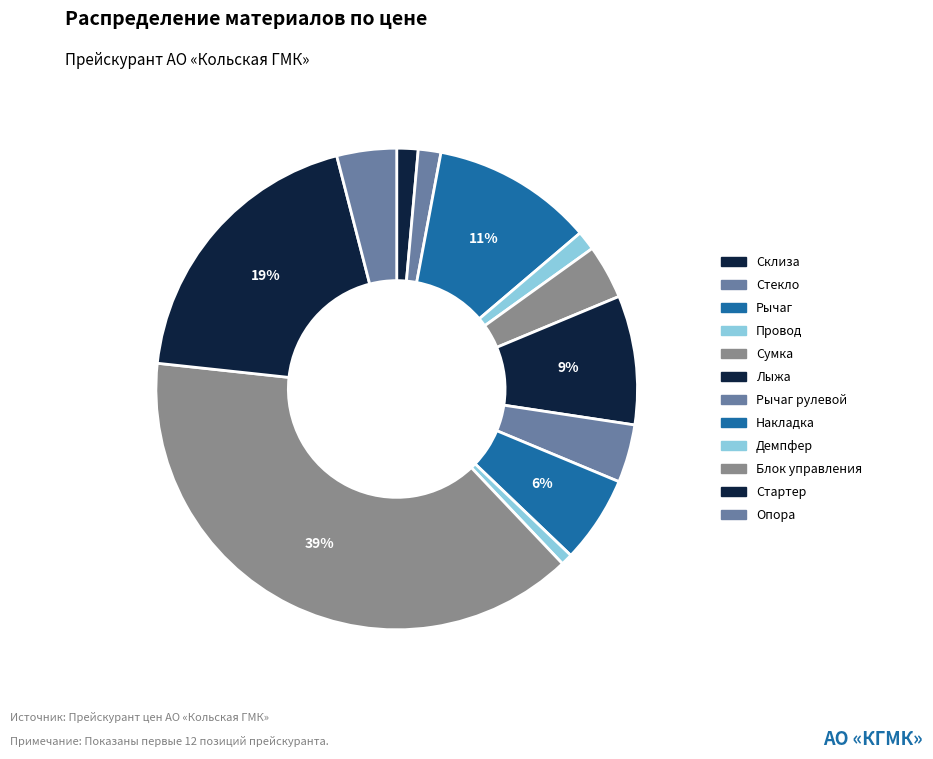

Which category has the smallest portion of the pie?

Демпфер